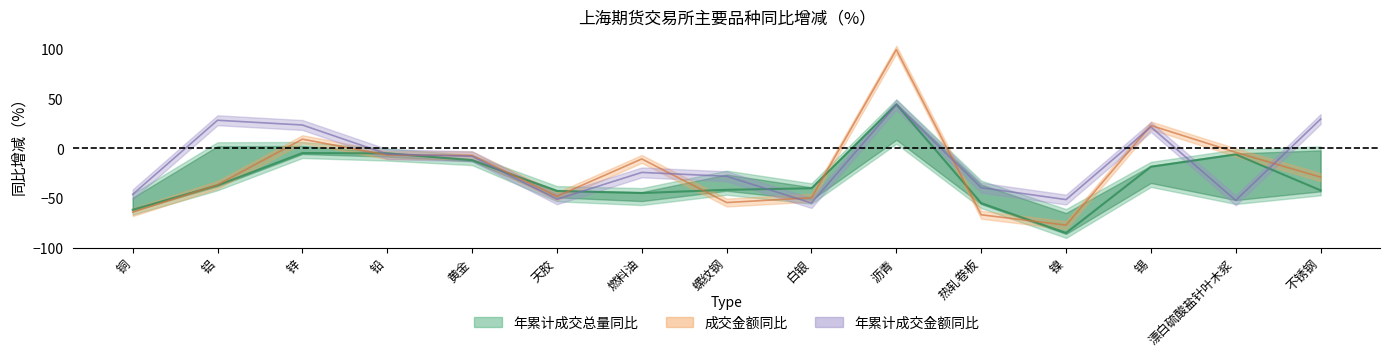

Reading left to right, list all the values displayed in this chart.

成交量同比: -62.0	-37.4	-4.8	-5.2	-12.0	-43.1	-45.2	-41.9	-40.3	44.4	-55.3	-85.4	-18.7	-6.2	-42.4
成交金额同比: -64.5	-36.8	9.2	-6.9	-7.1	-48.5	-10.7	-54.7	-49.9	99.5	-67.1	-77.5	23.0	-4.1	-29.1
年累计成交金额同比: -46.5	28.3	23.5	-5.9	-8.1	-51.5	-24.3	-28.2	-55.2	43.8	-39.7	-51.8	21.5	-52.5	29.4